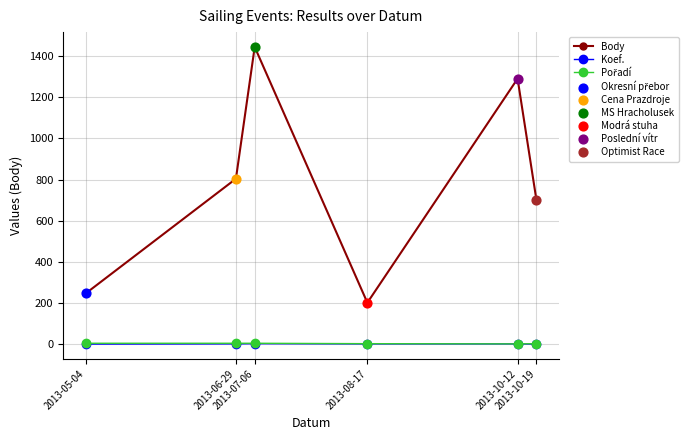

Which series has the largest total across all categories?

Body